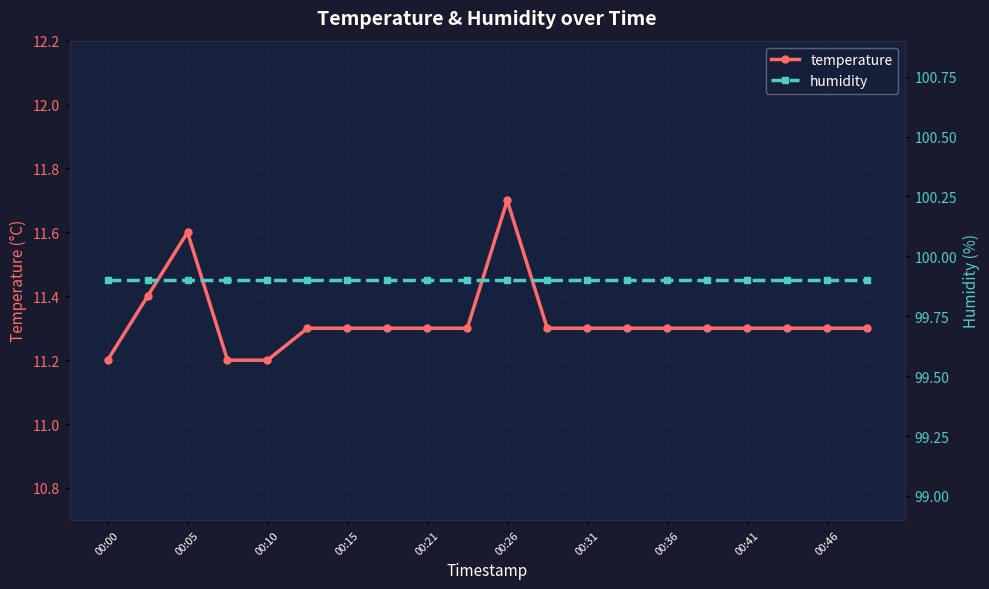

What is the highest value of the temperature series?

11.7